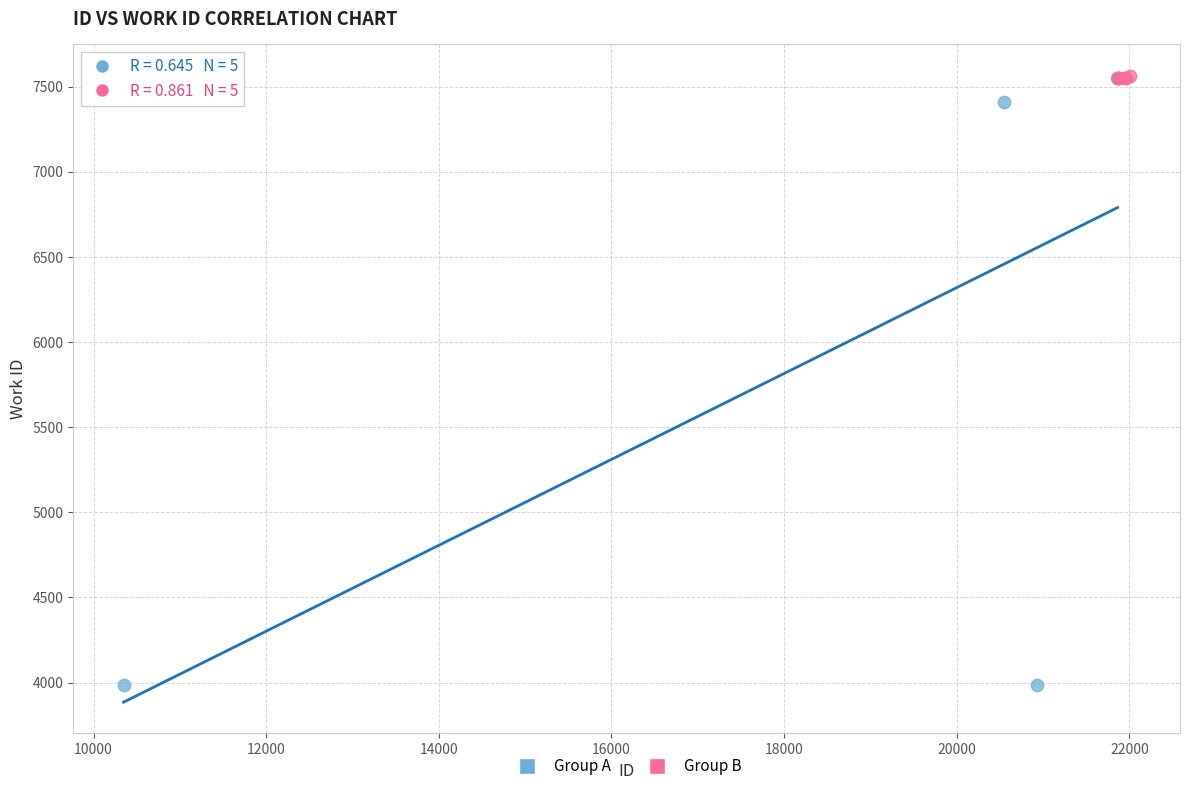

What are all the series names shown in the legend?

Group A, Group B